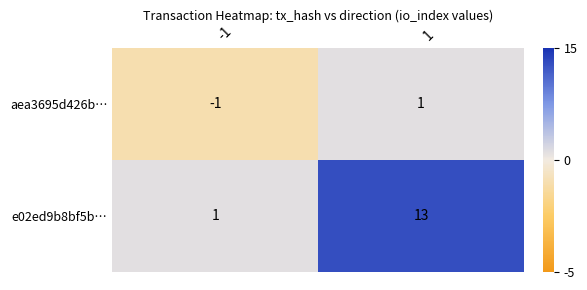

Rank the series by their average value, from highest to lowest.

e02ed9b8bf5b…, aea3695d426b…